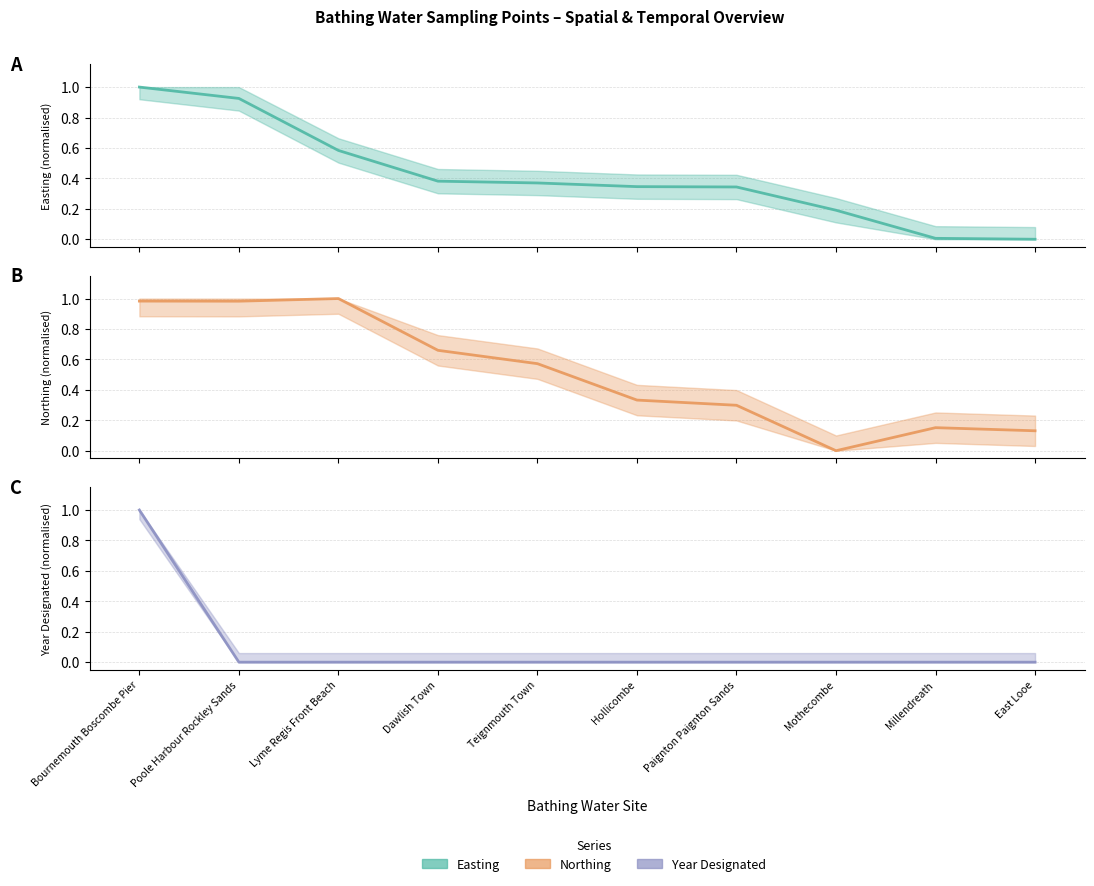

Reading left to right, extract all data points from this chart.

Easting: 1.0	0.9	0.6	0.4	0.4	0.3	0.3	0.2	0.0	0.0
Northing: 1.0	1.0	1.0	0.7	0.6	0.3	0.3	0.0	0.2	0.1
Year Designated: 1.0	0.0	0.0	0.0	0.0	0.0	0.0	0.0	0.0	0.0